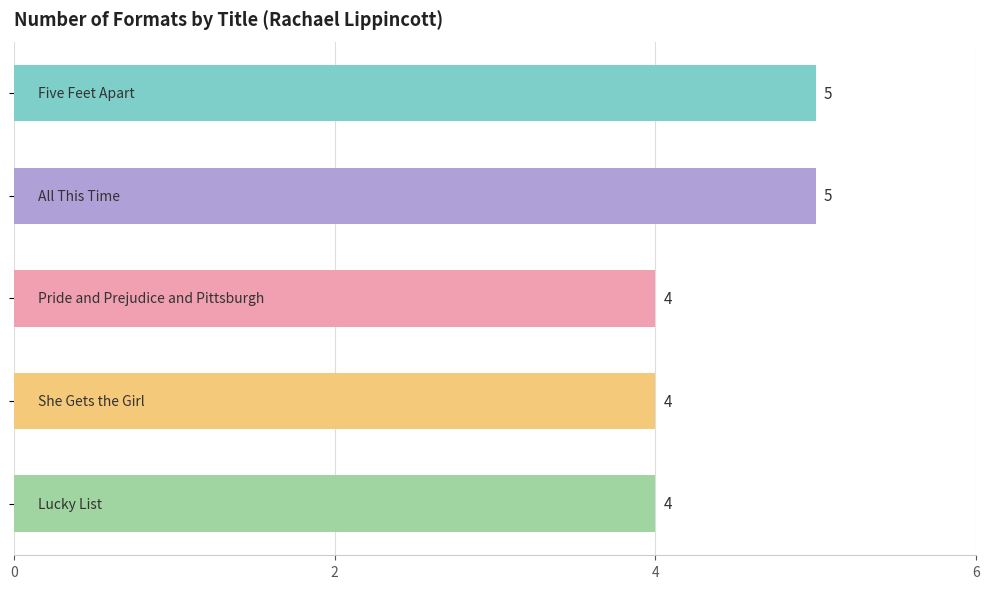

How many values are between 4 and 5?

5